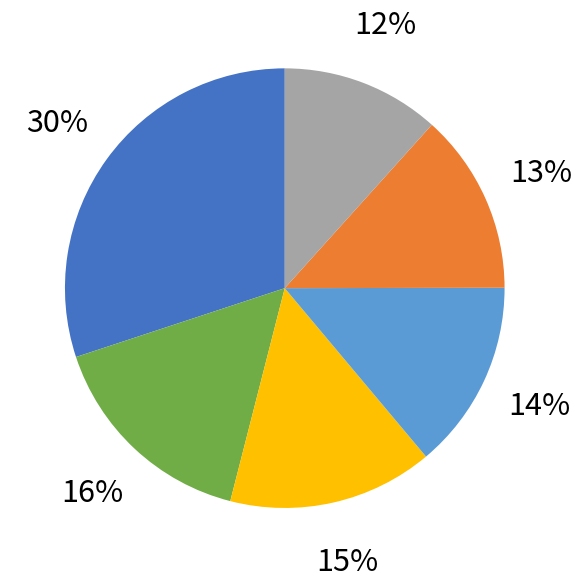

To the nearest percent, what is the average slice percentage?

17%